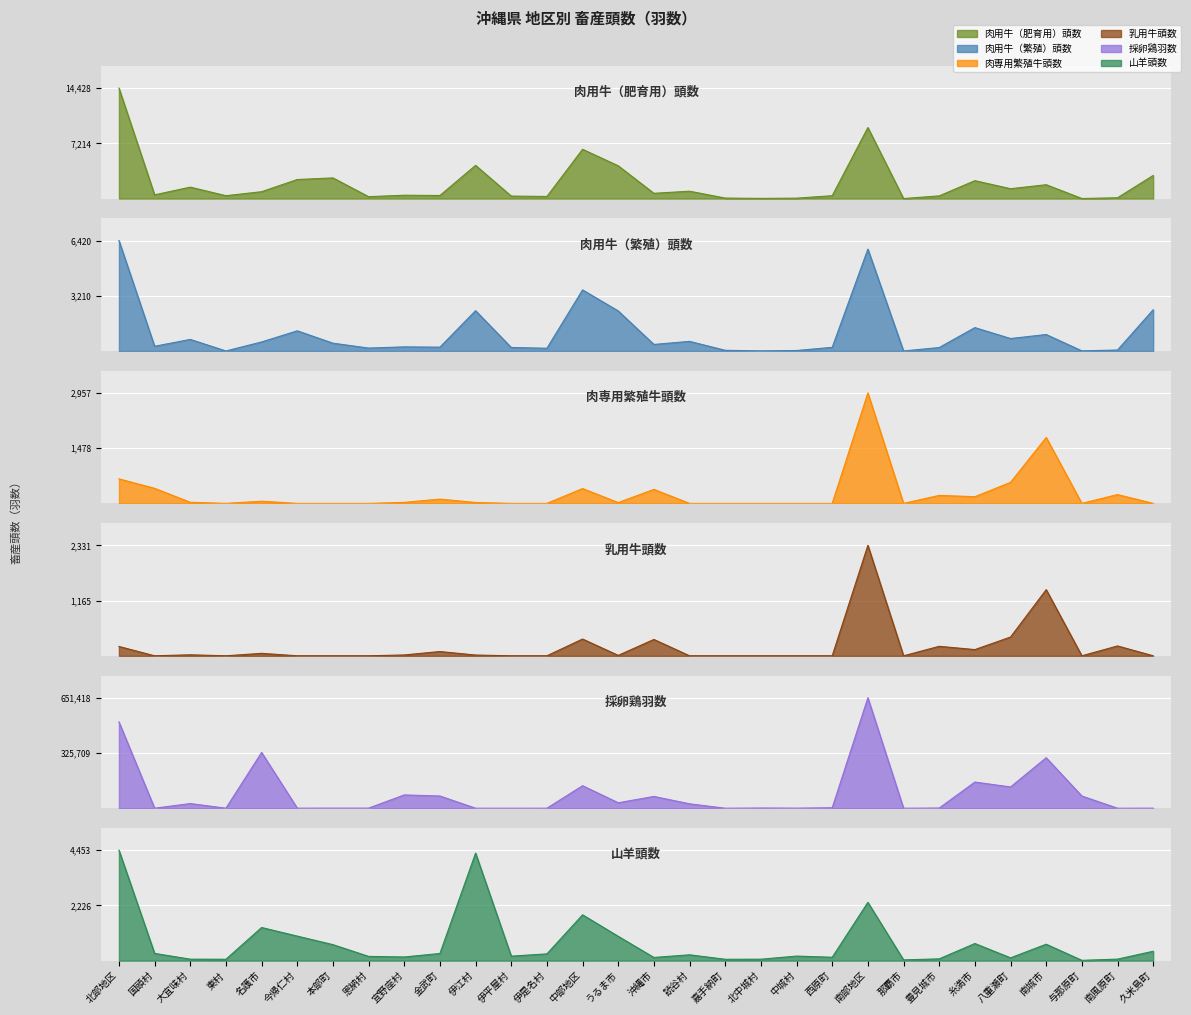

Reading right to left, what are all the values shown in this chart?

肉用牛（肥育用）頭数: 久米島町=3017	南風原町=101	与那原町=6	南城市=1806	八重瀬町=1285	糸満市=2335	豊見城市=348	那覇市=0	南部地区=9274	西原町=371	中城村=51	北中城村=18	嘉手納町=62	読谷村=959	沖縄市=684	うるま市=4277	中部地区=6434	伊是名村=273	伊平屋村=322	伊江村=4334	金武町=398	宜野座村=432	恩納村=248	本部町=2695	今帰仁村=2487	名護市=894	東村=371	大宜味村=1491	国頭村=483	北部地区=14428
肉用牛（繁殖）頭数: 久米島町=2396	南風原町=55	与那原町=6	南城市=956	八重瀬町=723	糸満市=1358	豊見城市=199	那覇市=0	南部地区=5920	西原町=211	中城村=27	北中城村=4	嘉手納町=39	読谷村=558	沖縄市=379	うるま市=2326	中部地区=3549	伊是名村=158	伊平屋村=202	伊江村=2342	金武町=221	宜野座村=238	恩納村=168	本部町=452	今帰仁村=1171	名護市=524	東村=0	大宜味村=671	国頭村=273	北部地区=6420
肉専用繁殖牛頭数: 久米島町=0	南風原町=236	与那原町=0	南城市=1765	八重瀬町=563	糸満市=179	豊見城市=214	那覇市=0	南部地区=2957	西原町=0	中城村=0	北中城村=0	嘉手納町=0	読谷村=0	沖縄市=375	うるま市=22	中部地区=397	伊是名村=0	伊平屋村=0	伊江村=24	金武町=115	宜野座村=27	恩納村=0	本部町=0	今帰仁村=0	名護市=58	東村=0	大宜味村=30	国頭村=403	北部地区=657
乳用牛頭数: 久米島町=0	南風原町=208	与那原町=0	南城市=1396	八重瀬町=396	糸満市=131	豊見城市=200	那覇市=0	南部地区=2331	西原町=0	中城村=0	北中城村=0	嘉手納町=0	読谷村=0	沖縄市=345	うるま市=9	中部地区=354	伊是名村=0	伊平屋村=0	伊江村=16	金武町=90	宜野座村=18	恩納村=0	本部町=0	今帰仁村=0	名護市=52	東村=0	大宜味村=21	国頭村=0	北部地区=197
採卵鶏羽数: 久米島町=368	南風原町=0	与那原町=71937	南城市=297795	八重瀬町=125400	糸満市=154335	豊見城市=1050	那覇市=0	南部地区=651418	西原町=2697	中城村=504	北中城村=1184	嘉手納町=0	読谷村=26040	沖縄市=69438	うるま市=32186	中部地区=132777	伊是名村=112	伊平屋村=22	伊江村=89	金武町=72078	宜野座村=78412	恩納村=563	本部町=524	今帰仁村=314	名護市=328967	東村=208	大宜味村=27537	国頭村=129	北部地区=508955
山羊頭数: 久米島町=378	南風原町=61	与那原町=12	南城市=662	八重瀬町=113	糸満市=690	豊見城市=72	那覇市=30	南部地区=2350	西原町=136	中城村=183	北中城村=58	嘉手納町=55	読谷村=235	沖縄市=128	うるま市=980	中部地区=1847	伊是名村=273	伊平屋村=181	伊江村=4334	金武町=288	宜野座村=147	恩納村=171	本部町=645	今帰仁村=989	名護市=1336	東村=56	大宜味村=59	国頭村=291	北部地区=4453